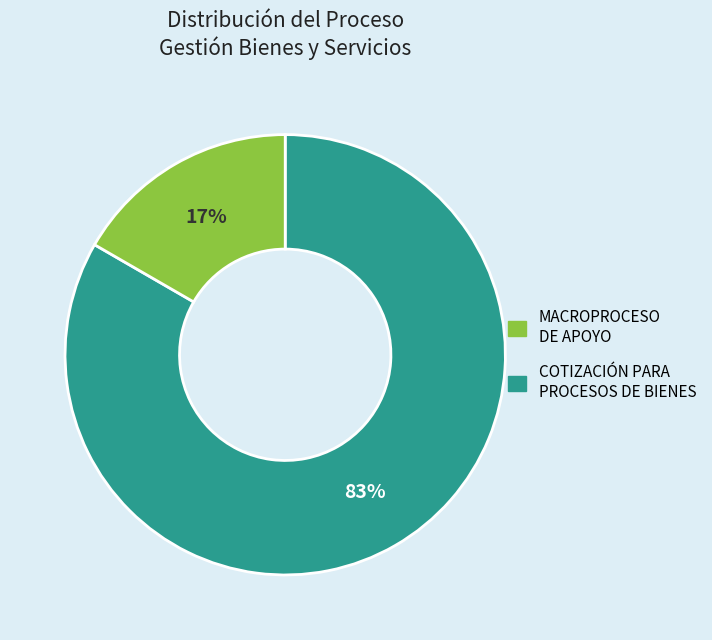

To the nearest percent, what is the average slice percentage?

50%